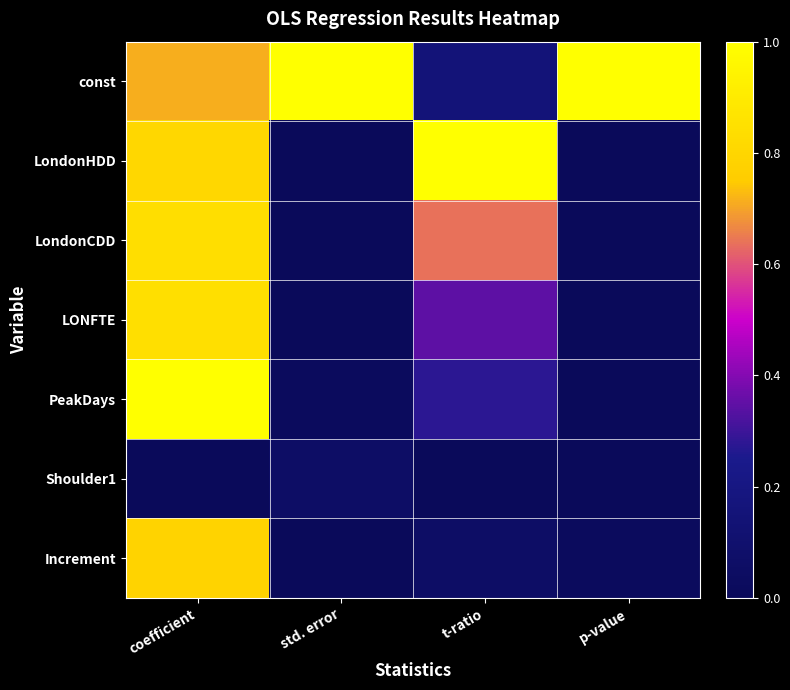

Reading right to left, list all the values displayed in this chart.

const: p-value=1.0	t-ratio=0.2	std. error=1.0	coefficient=0.7
LondonHDD: p-value=0.0	t-ratio=1.0	std. error=0.0	coefficient=0.8
LondonCDD: p-value=0.0	t-ratio=0.6	std. error=0.0	coefficient=0.8
LONFTE: p-value=0.0	t-ratio=0.3	std. error=0.0	coefficient=0.8
PeakDays: p-value=0.0	t-ratio=0.3	std. error=0.0	coefficient=1.0
Shoulder1: p-value=0.0	t-ratio=0.0	std. error=0.1	coefficient=0.0
Increment: p-value=0.0	t-ratio=0.1	std. error=0.0	coefficient=0.8